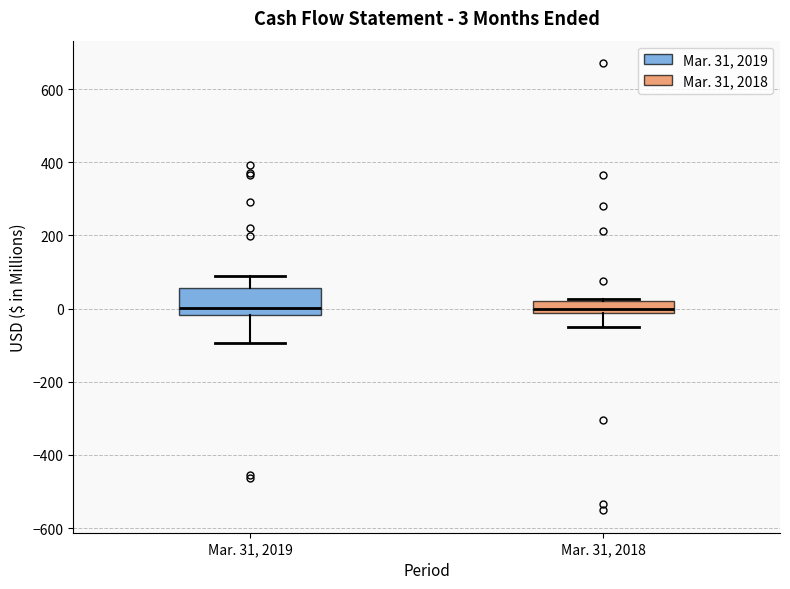

Comparing the boxes themselves (not the whiskers), which one is the tallest?

Mar. 31, 2019